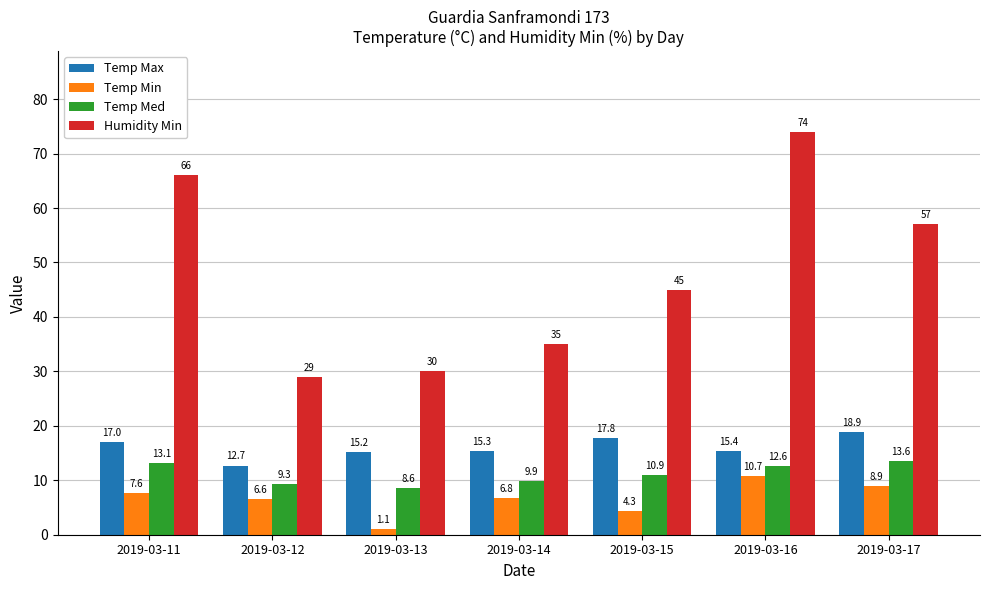

Reading left to right, what are all the values shown in this chart?

Temp Max: 17.0	12.7	15.2	15.3	17.8	15.4	18.9
Temp Min: 7.6	6.6	1.1	6.8	4.3	10.7	8.9
Temp Med: 13.1	9.3	8.6	9.9	10.9	12.6	13.6
Humidity Min: 66.0	29.0	30.0	35.0	45.0	74.0	57.0